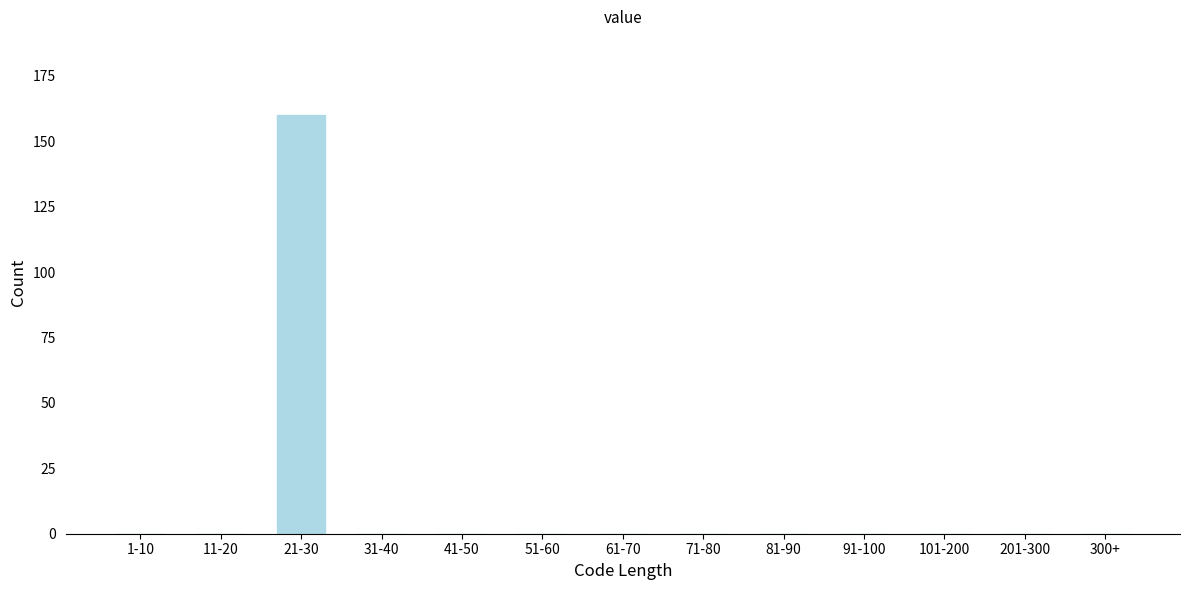

Reading left to right, list all the values displayed in this chart.

1-10=0	11-20=0	21-30=160	31-40=0	41-50=0	51-60=0	61-70=0	71-80=0	81-90=0	91-100=0	101-200=0	201-300=0	300+=0